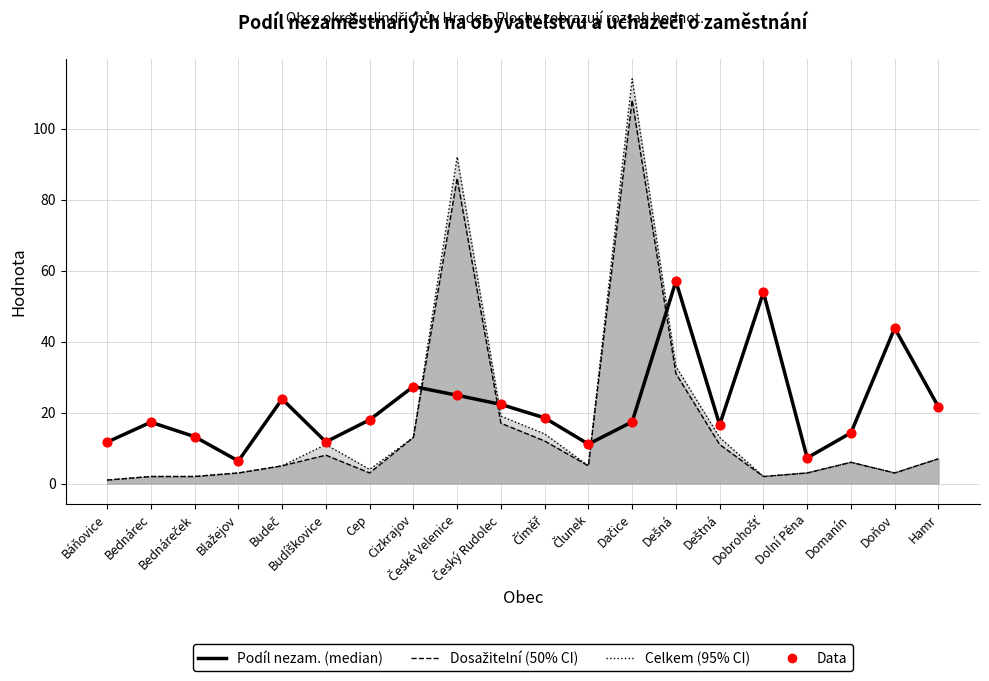

Which series reaches the maximum Y coordinate?

Podíl nezam. (median)